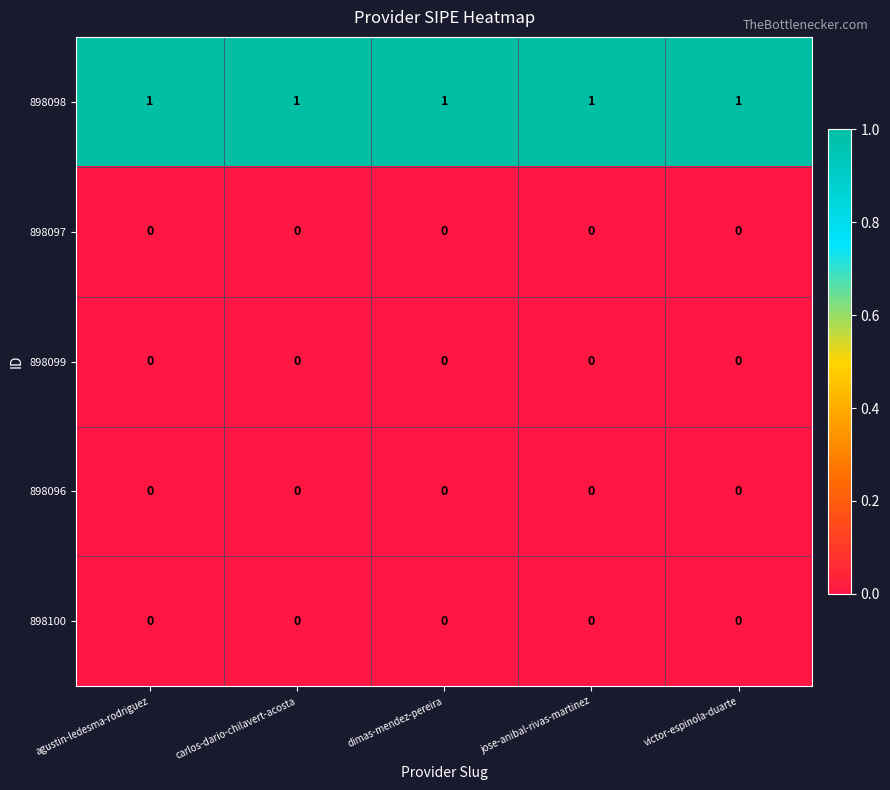

Which series has the largest total across all categories?

898098